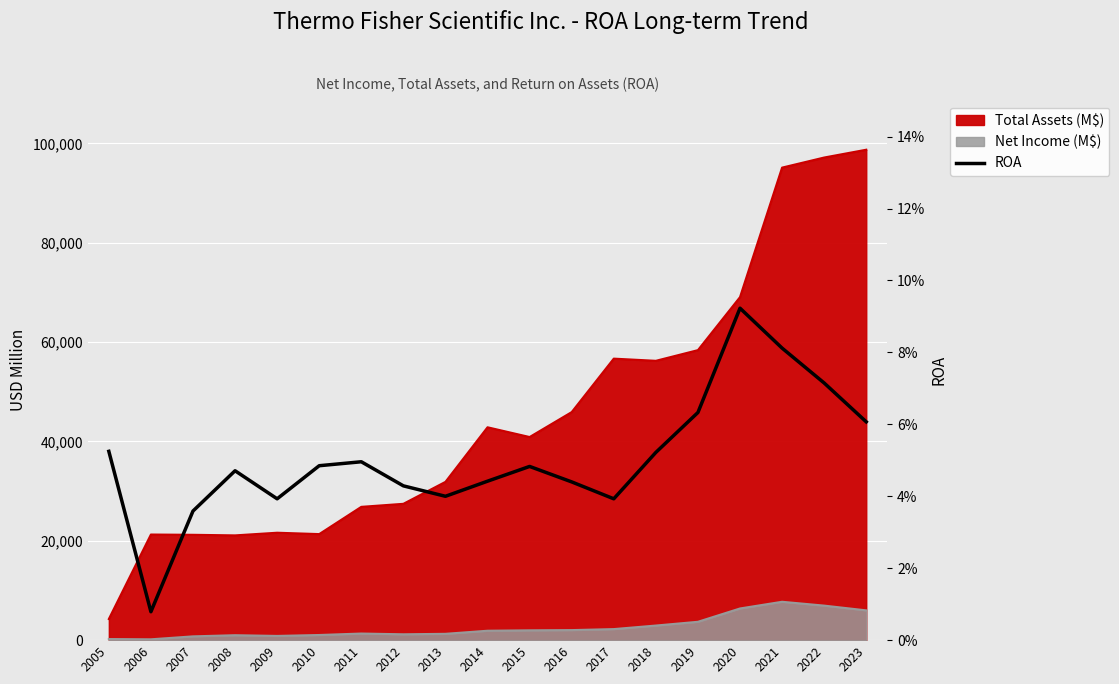

Reading left to right, what are all the values shown in this chart?

0.1	0.0	0.0	0.0	0.0	0.0	0.0	0.0	0.0	0.0	0.0	0.0	0.0	0.1	0.1	0.1	0.1	0.1	0.1